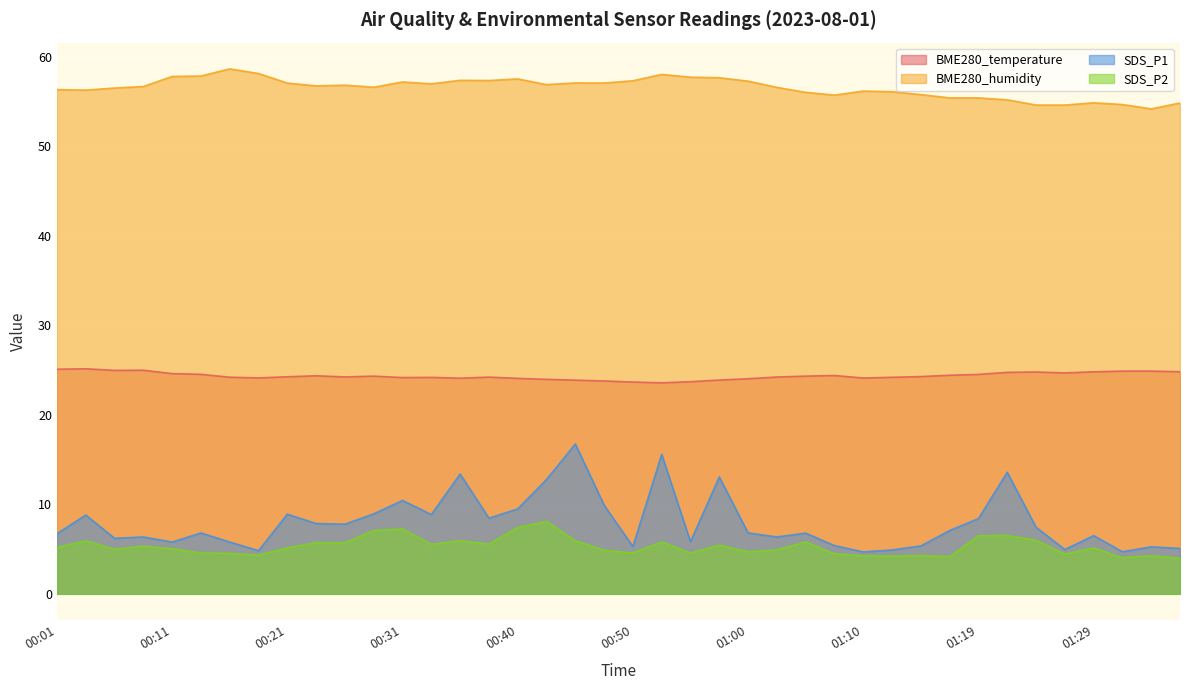

Reading right to left, extract all data points from this chart.

BME280_temperature: 24.8	24.9	24.9	24.8	24.7	24.8	24.7	24.5	24.4	24.3	24.2	24.1	24.4	24.3	24.2	24.0	23.9	23.7	23.6	23.6	23.8	23.9	23.9	24.1	24.2	24.1	24.2	24.1	24.3	24.2	24.4	24.2	24.1	24.2	24.5	24.6	25.0	24.9	25.1	25.1
BME280_humidity: 54.8	54.1	54.6	54.8	54.6	54.6	55.2	55.4	55.4	55.8	56.1	56.1	55.7	56.0	56.5	57.2	57.6	57.7	58.0	57.3	57.0	57.0	56.9	57.5	57.3	57.3	57.0	57.2	56.6	56.8	56.7	57.0	58.1	58.6	57.8	57.8	56.6	56.5	56.2	56.3
SDS_P1: 5.1	5.2	4.7	6.5	5.0	7.4	13.6	8.4	7.1	5.3	4.9	4.7	5.4	6.8	6.3	6.8	13.1	5.8	15.6	5.3	9.9	16.7	12.8	9.5	8.4	13.4	8.8	10.4	8.9	7.8	7.8	8.9	4.8	5.8	6.8	5.8	6.3	6.2	8.8	6.7
SDS_P2: 4.0	4.2	4.0	5.1	4.5	6.0	6.5	6.5	4.2	4.3	4.2	4.2	4.5	5.8	4.9	4.7	5.4	4.5	5.8	4.6	4.9	5.9	8.1	7.4	5.5	5.9	5.5	7.2	7.1	5.7	5.7	5.1	4.3	4.5	4.6	5.0	5.3	5.0	5.9	5.2